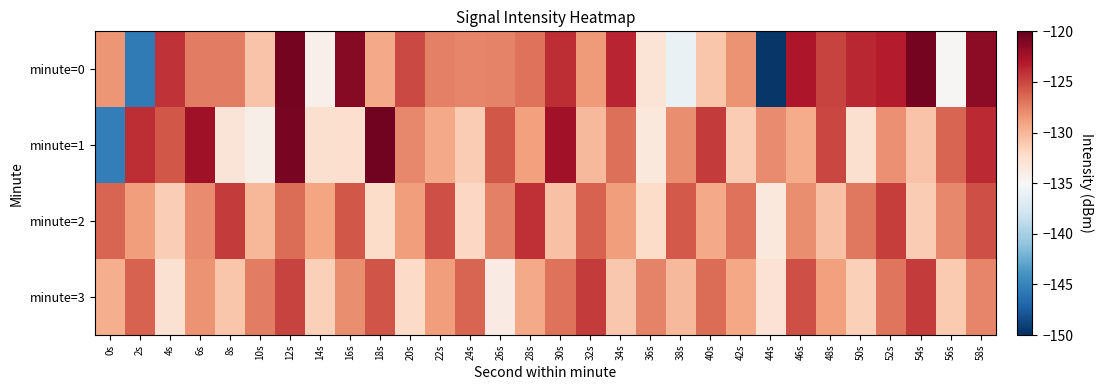

Reading left to right, what are all the values shown in this chart?

minute=0: 0s=-128.3	2s=-145.6	4s=-124.2	6s=-127.3	8s=-127.3	10s=-130.8	12s=-120.7	14s=-134.2	16s=-121.4	18s=-129.4	20s=-125.1	22s=-127.4	24s=-127.7	26s=-127.6	28s=-126.8	30s=-124.0	32s=-128.6	34s=-123.6	36s=-132.9	38s=-136.0	40s=-130.8	42s=-128.2	44s=-149.6	46s=-122.9	48s=-124.9	50s=-123.6	52s=-123.2	54s=-120.7	56s=-134.9	58s=-121.6
minute=1: 0s=-145.4	2s=-123.9	4s=-125.7	6s=-122.3	8s=-133.1	10s=-134.2	12s=-120.7	14s=-132.7	16s=-132.4	18s=-120.5	20s=-127.8	22s=-129.3	24s=-131.2	26s=-125.7	28s=-128.9	30s=-122.5	32s=-130.1	34s=-126.8	36s=-133.5	38s=-128.0	40s=-124.6	42s=-131.2	44s=-127.9	46s=-129.5	48s=-125.0	50s=-132.6	52s=-128.1	54s=-130.7	56s=-126.2	58s=-123.8
minute=2: 0s=-126.2	2s=-128.8	4s=-131.3	6s=-127.9	8s=-124.5	10s=-130.0	12s=-126.6	14s=-129.1	16s=-125.7	18s=-132.2	20s=-128.8	22s=-125.3	24s=-131.9	26s=-127.5	28s=-124.0	30s=-130.6	32s=-126.1	34s=-128.7	36s=-132.2	38s=-125.8	40s=-129.3	42s=-126.9	44s=-133.5	46s=-128.0	48s=-130.6	50s=-127.1	52s=-124.7	54s=-131.2	56s=-127.8	58s=-125.3
minute=3: 0s=-129.6	2s=-126.1	4s=-132.7	6s=-128.2	8s=-130.8	10s=-127.3	12s=-124.9	14s=-131.5	16s=-128.0	18s=-125.6	20s=-132.1	22s=-128.7	24s=-126.2	26s=-133.8	28s=-129.3	30s=-126.9	32s=-124.5	34s=-131.0	36s=-127.6	38s=-130.1	40s=-126.7	42s=-129.2	44s=-132.8	46s=-125.3	48s=-128.9	50s=-131.5	52s=-127.0	54s=-124.6	56s=-131.1	58s=-127.7